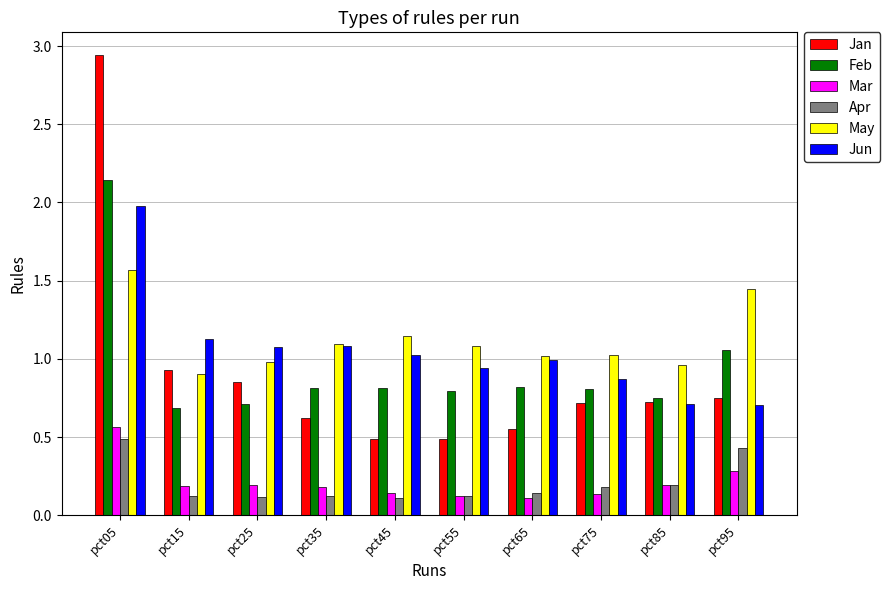

How many bars are there in total?

60